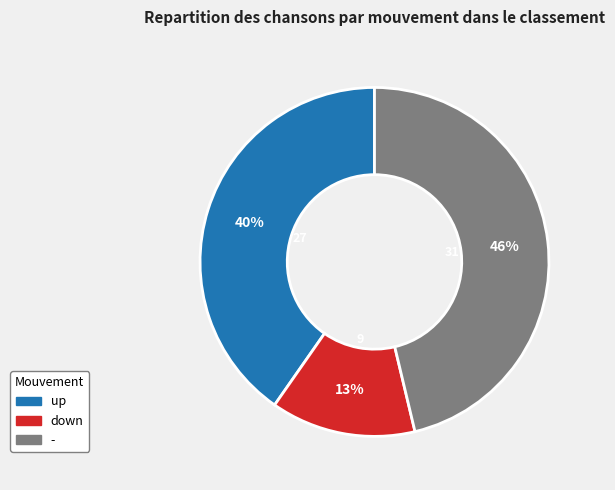

The - slice represents 35% of the pie. True or false?

False